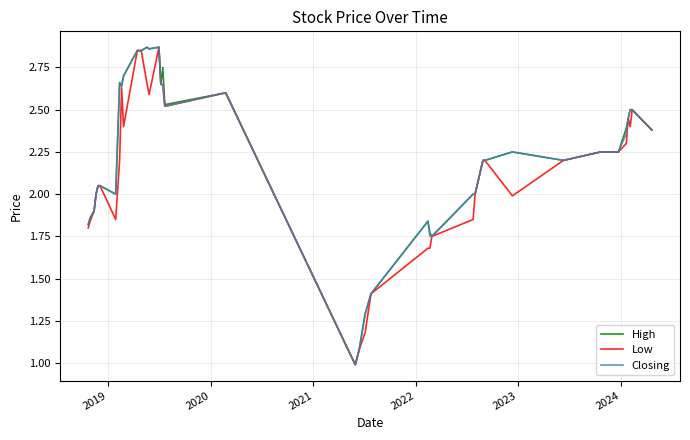

What is the lowest value of the Low series?

1.0